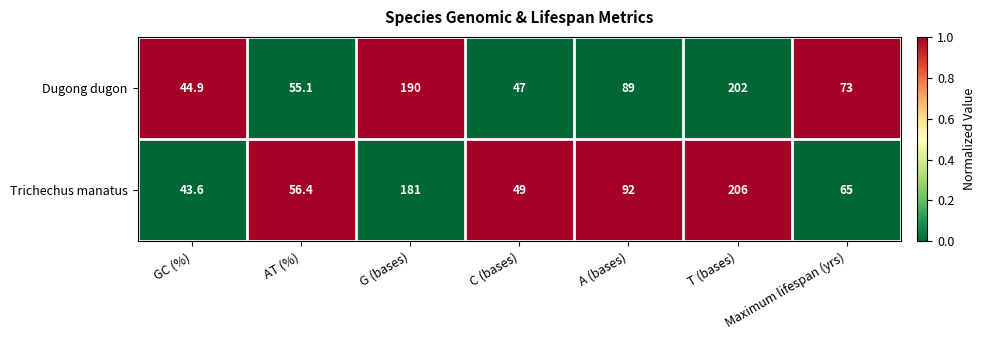

What is the difference between the highest and lowest values at GC (%)?

1.3